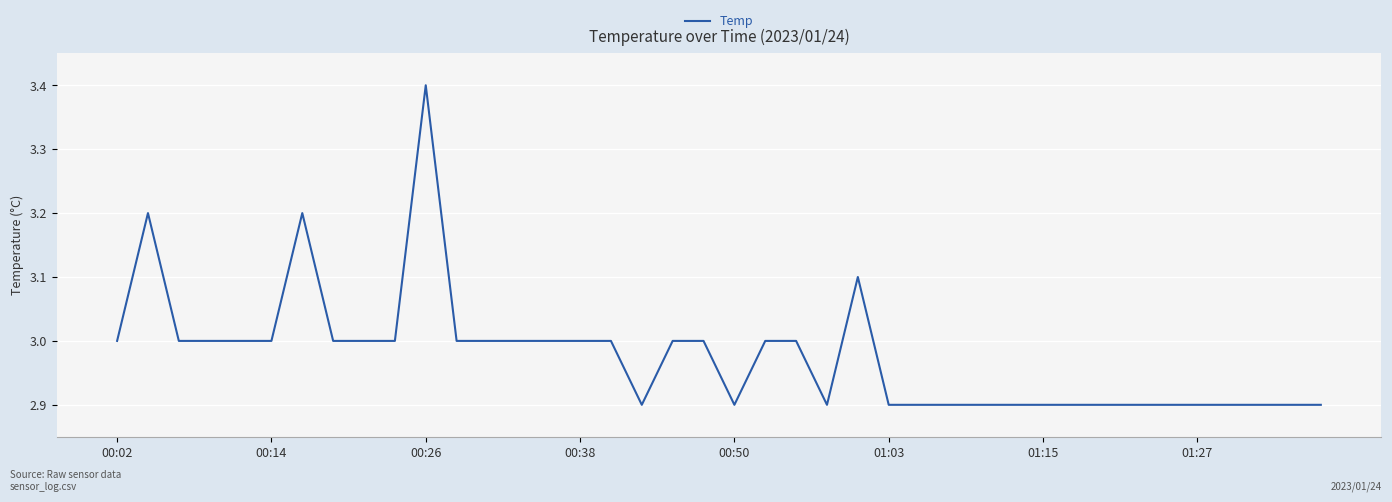

What is the difference between the maximum and minimum values?

0.5